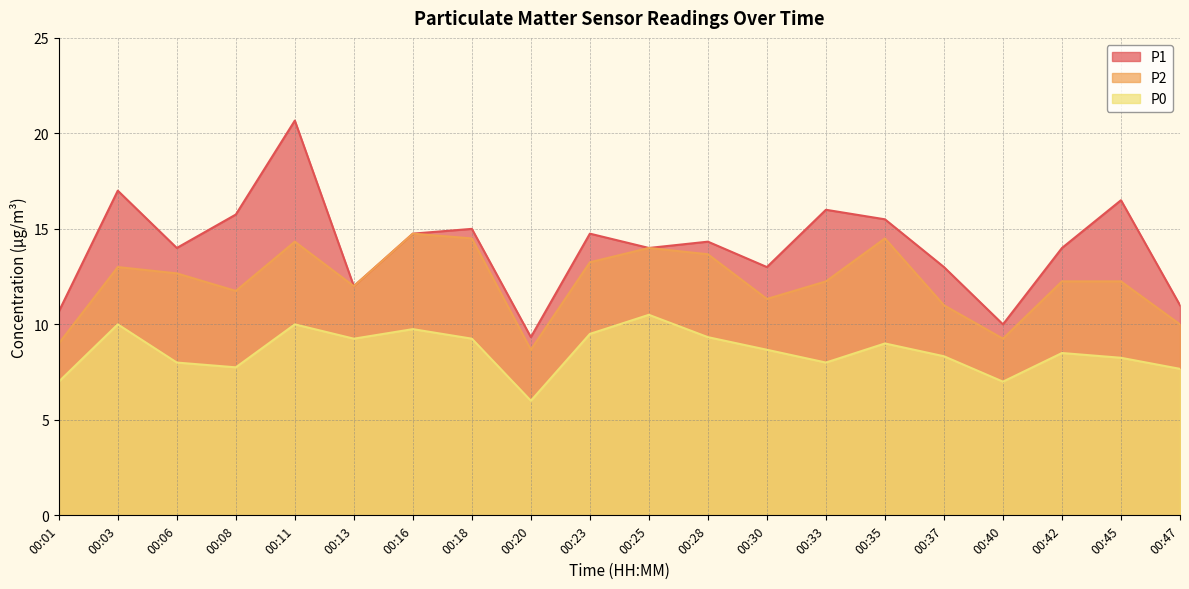

Reading left to right, extract all data points from this chart.

P1: 10.7	17.0	14.0	15.8	20.7	12.0	14.8	15.0	9.3	14.8	14.0	14.3	13.0	16.0	15.5	13.0	10.0	14.0	16.5	11.0
P2: 9.0	13.0	12.7	11.8	14.3	12.0	14.8	14.5	8.7	13.2	14.0	13.7	11.3	12.2	14.5	11.0	9.2	12.2	12.2	10.0
P0: 7.0	10.0	8.0	7.8	10.0	9.2	9.8	9.2	6.0	9.5	10.5	9.3	8.7	8.0	9.0	8.3	7.0	8.5	8.2	7.7